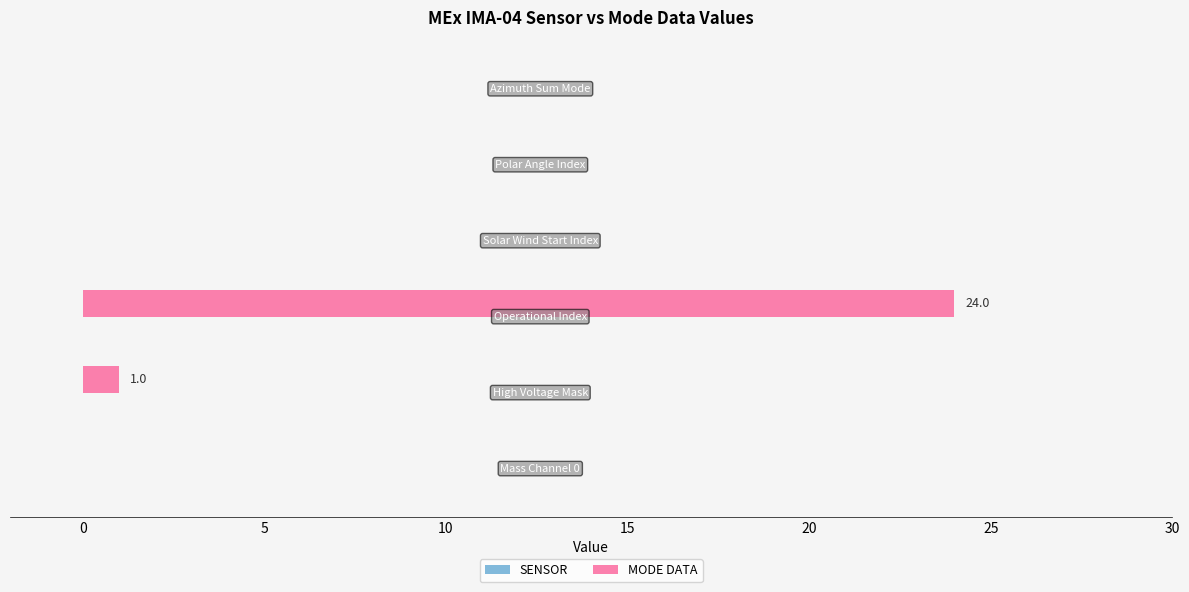

What is the sum of all values?

25